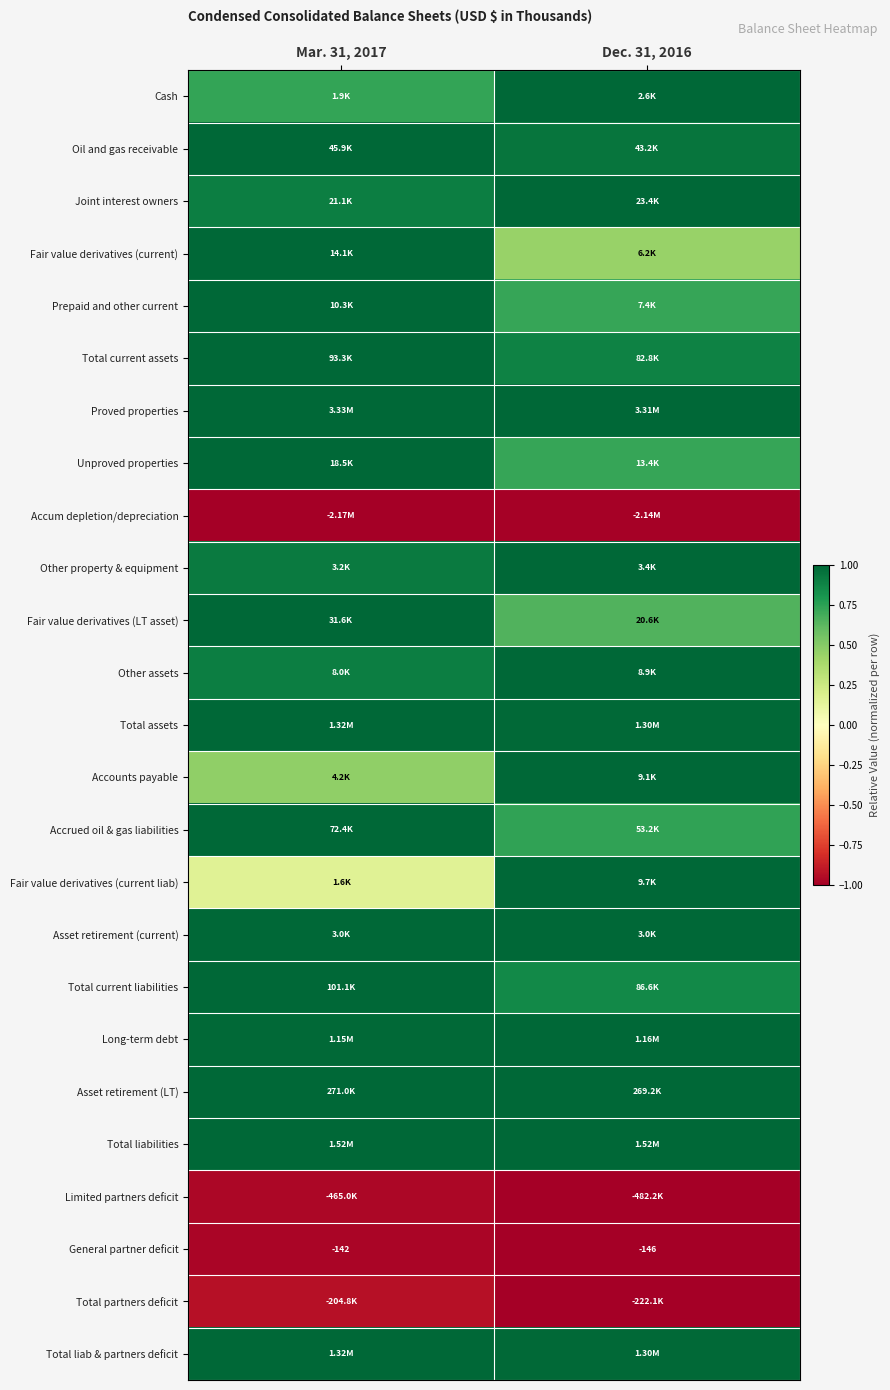

Count the Fair value derivatives (current liab) values in the range 0 to 1.

2